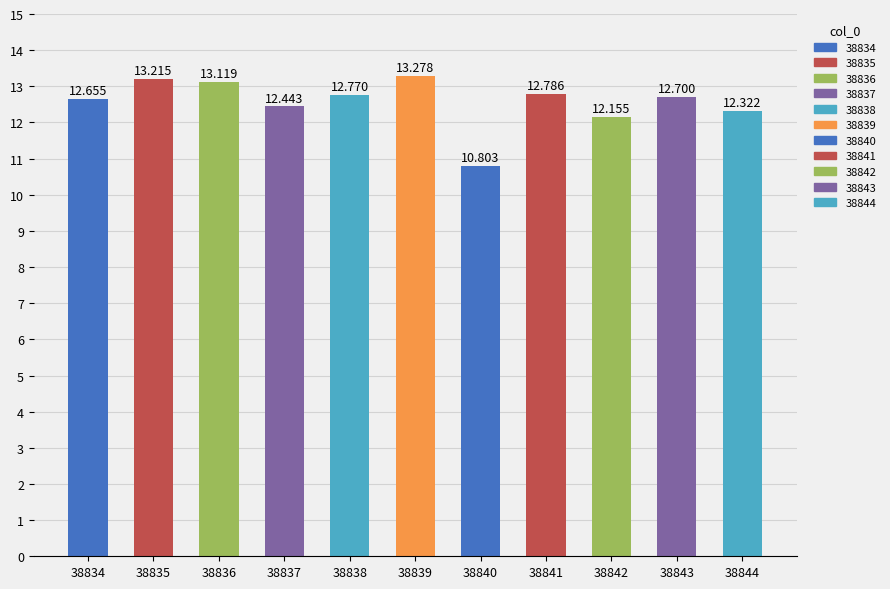

What is the difference between the values at 38837 and 38841?

0.3